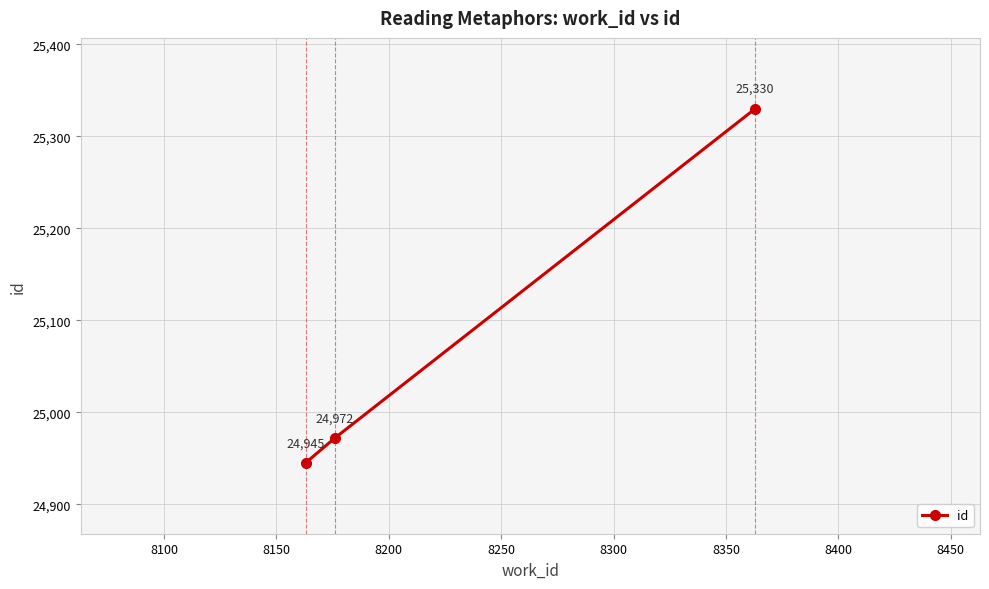

What is the sum of all values?

75247